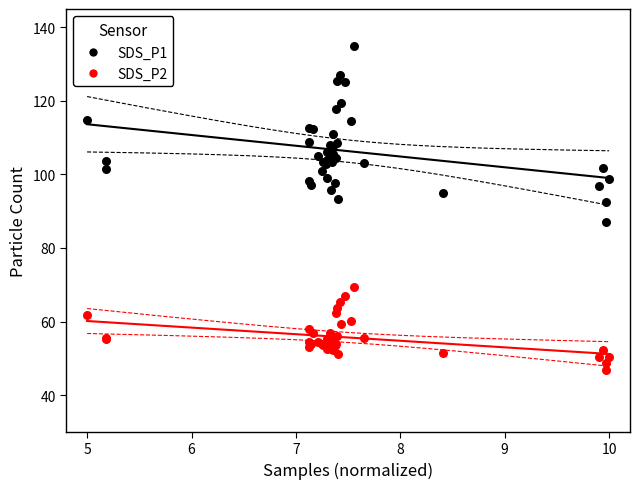

Which series has the widest spread of Y values?

SDS_P1